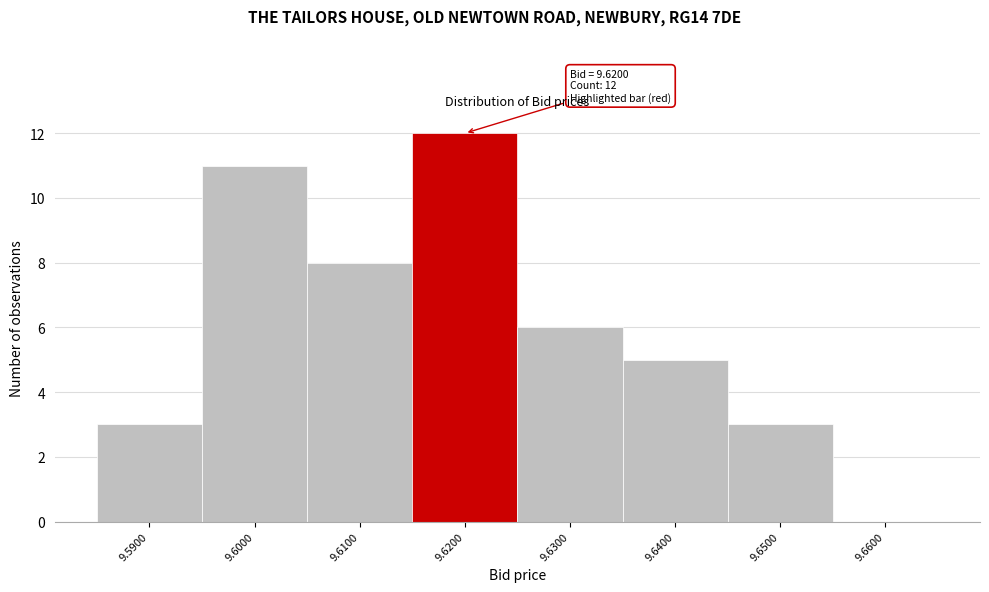

Over which range of the x-axis is the bar tallest?

9.615 to 9.625